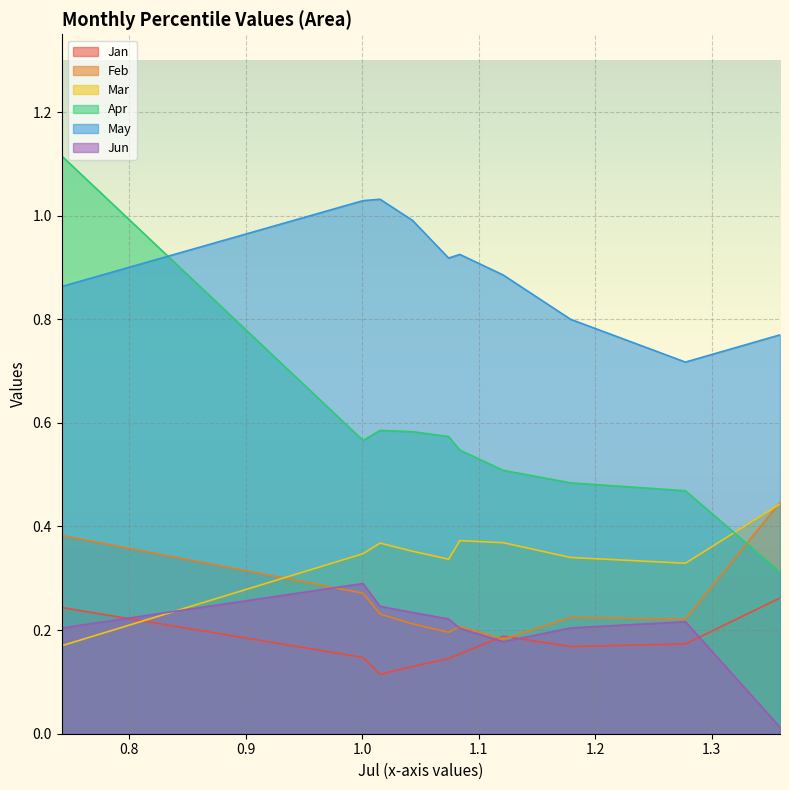

The Mar series shows 0.2 at pct25. True or false?

False